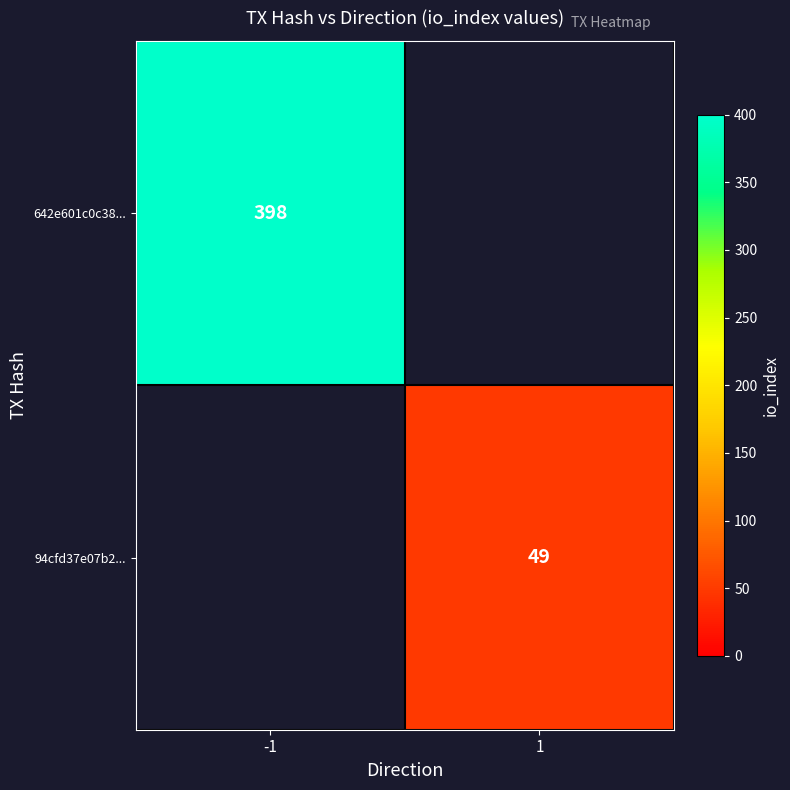

True or false: 642e601c0c38... has a value of 141 at -1.

False